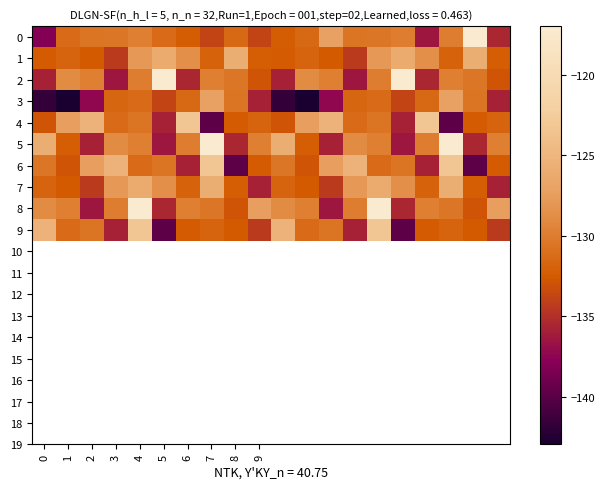

Reading left to right, what are all the values shown in this chart?

0: -138.0	-131.2	-130.6	-130.4	-129.8	-131.2	-132.4	-133.8	-131.4	-133.8	-132.4	-131.4	-127.2	-130.6	-130.4	-129.9	-136.4	-129.9	-117.0	-135.5
1: -132.5	-131.8	-132.6	-134.4	-127.9	-126.2	-128.6	-131.9	-125.8	-132.2	-132.5	-131.8	-132.6	-134.4	-127.9	-126.2	-128.6	-131.9	-125.8	-132.2
2: -135.8	-128.9	-129.8	-136.4	-129.9	-117.0	-135.5	-129.8	-130.4	-132.8	-135.8	-128.9	-129.8	-136.4	-129.9	-117.0	-135.5	-129.8	-130.4	-132.8
3: -141.7	-143.0	-137.3	-131.7	-131.2	-133.8	-131.4	-127.2	-130.6	-135.8	-141.7	-143.0	-137.3	-131.7	-131.2	-133.8	-131.4	-127.2	-130.6	-135.8
4: -132.8	-127.5	-125.4	-131.2	-130.6	-135.8	-123.2	-139.8	-132.5	-131.8	-132.8	-127.5	-125.4	-131.2	-130.6	-135.8	-123.2	-139.8	-132.5	-131.8
5: -125.8	-132.2	-135.8	-128.9	-129.8	-136.4	-129.9	-117.0	-135.5	-129.8	-125.8	-132.2	-135.8	-128.9	-129.8	-136.4	-129.9	-117.0	-135.5	-129.8
6: -130.4	-132.8	-127.5	-125.4	-131.2	-130.6	-135.8	-123.2	-139.8	-132.5	-130.4	-132.8	-127.5	-125.4	-131.2	-130.6	-135.8	-123.2	-139.8	-132.5
7: -131.8	-132.6	-134.4	-127.9	-126.2	-128.6	-131.9	-125.8	-132.2	-135.8	-131.8	-132.6	-134.4	-127.9	-126.2	-128.6	-131.9	-125.8	-132.2	-135.8
8: -128.9	-129.8	-136.4	-129.9	-117.0	-135.5	-129.8	-130.4	-132.8	-127.5	-128.9	-129.8	-136.4	-129.9	-117.0	-135.5	-129.8	-130.4	-132.8	-127.5
9: -125.4	-131.2	-130.6	-135.8	-123.2	-139.8	-132.5	-131.8	-132.6	-134.4	-125.4	-131.2	-130.6	-135.8	-123.2	-139.8	-132.5	-131.8	-132.6	-134.4